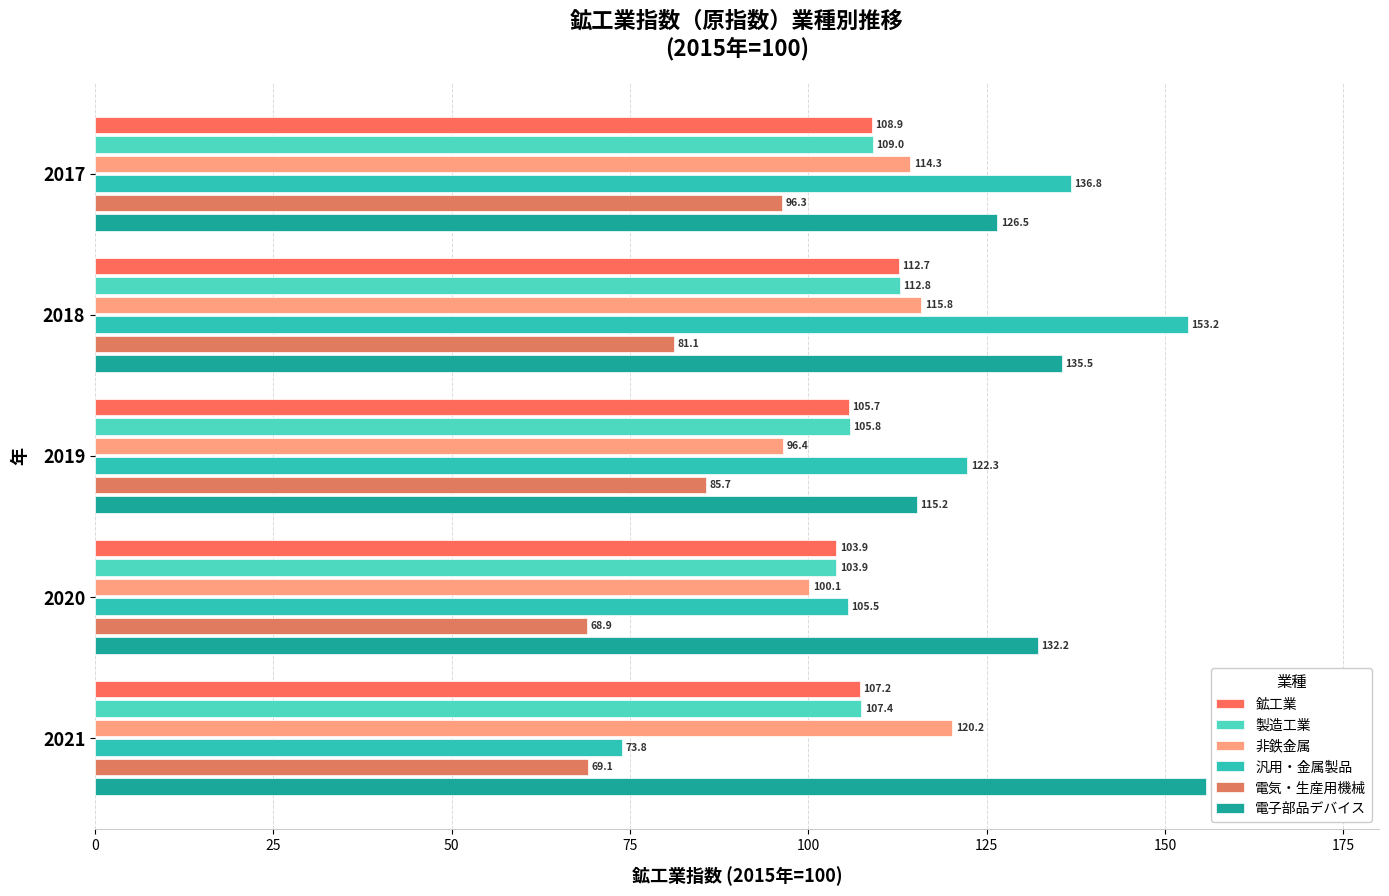

How many values in the 非鉄金属 series are below 114?

2